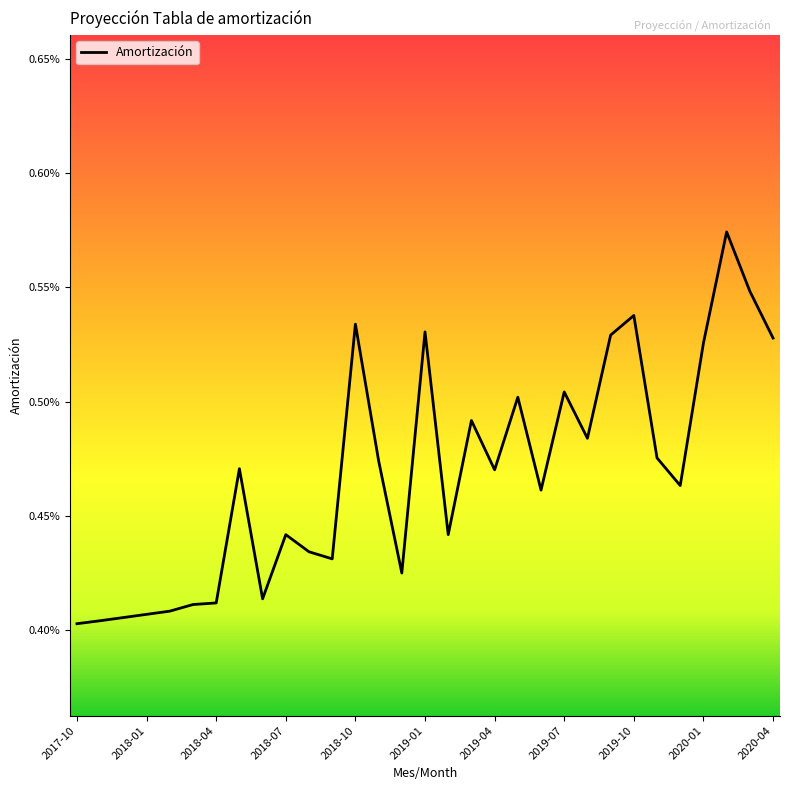

At which category does the chart reach its peak across all series?

2020-02